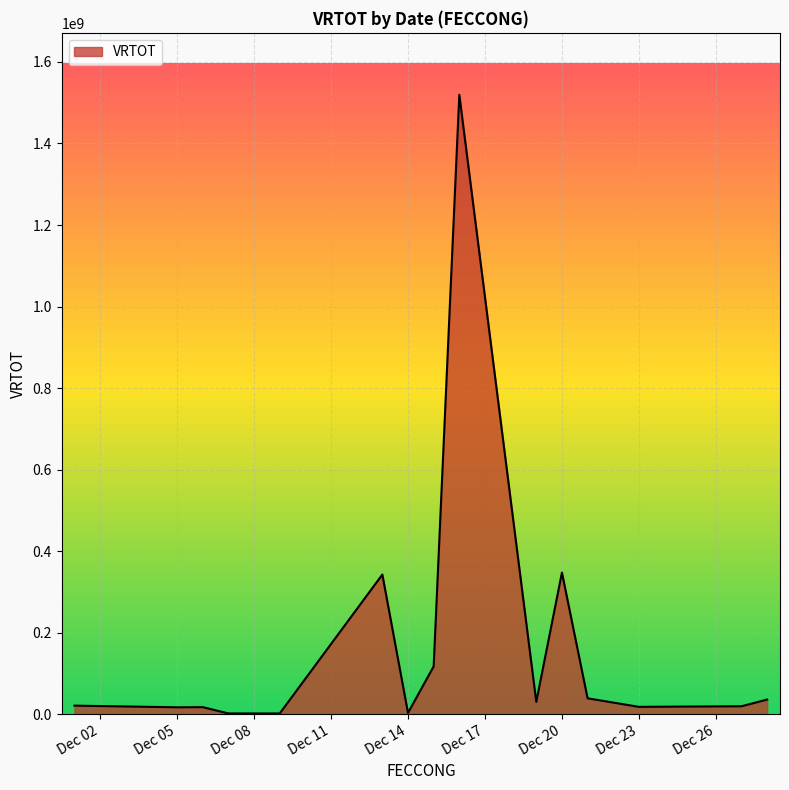

What is the difference between the maximum and minimum values?

1517924927.2